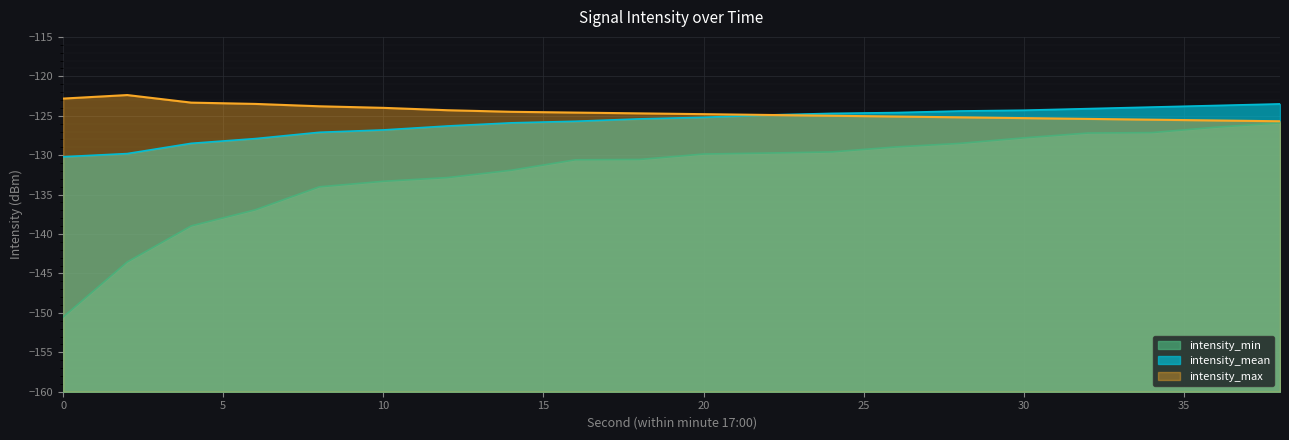

Which series has the widest spread of values?

intensity_min